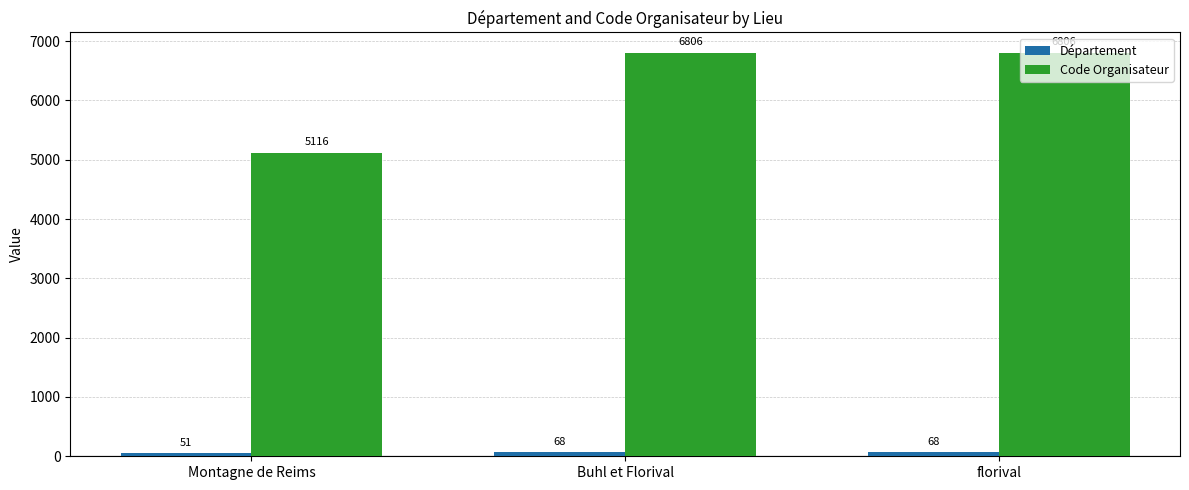

How many categories are shown in the chart?

3